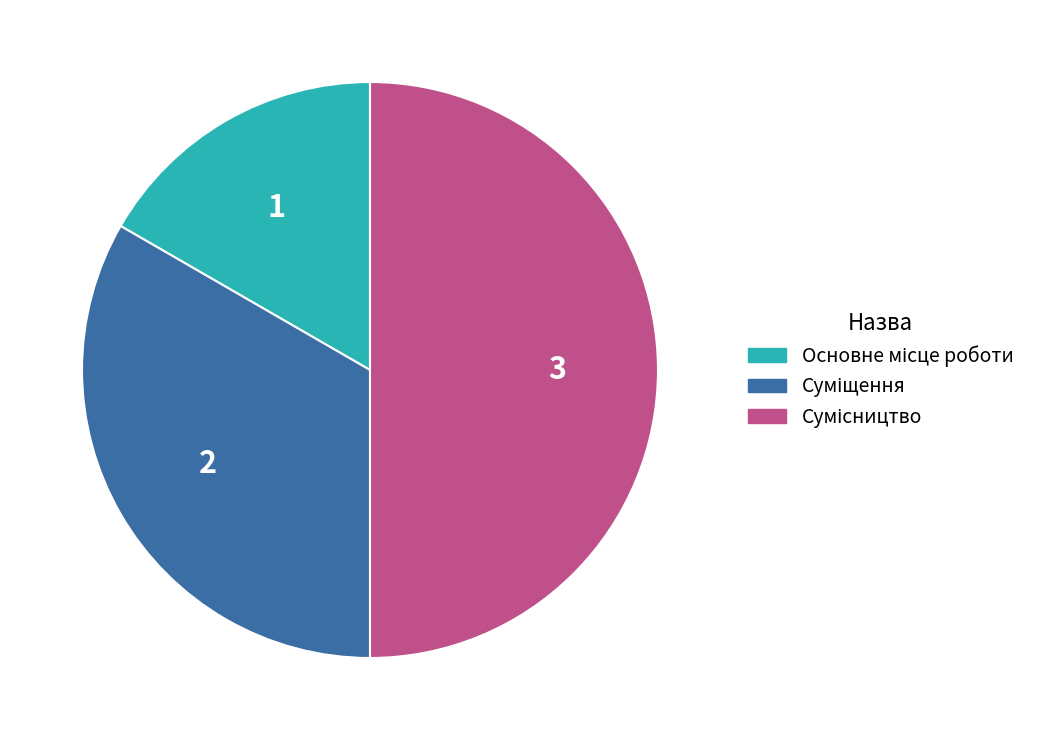

Rank the categories by value from lowest to highest.

Основне місце роботи, Суміщення, Сумісництво